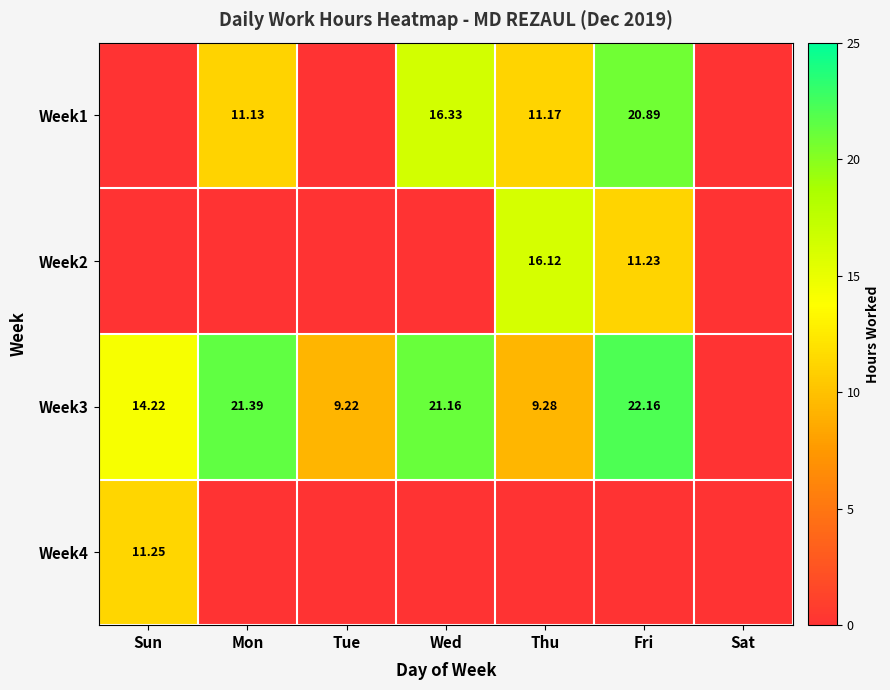

Is the value of Week4 at Sun greater than the value of Week1 at Fri?

No